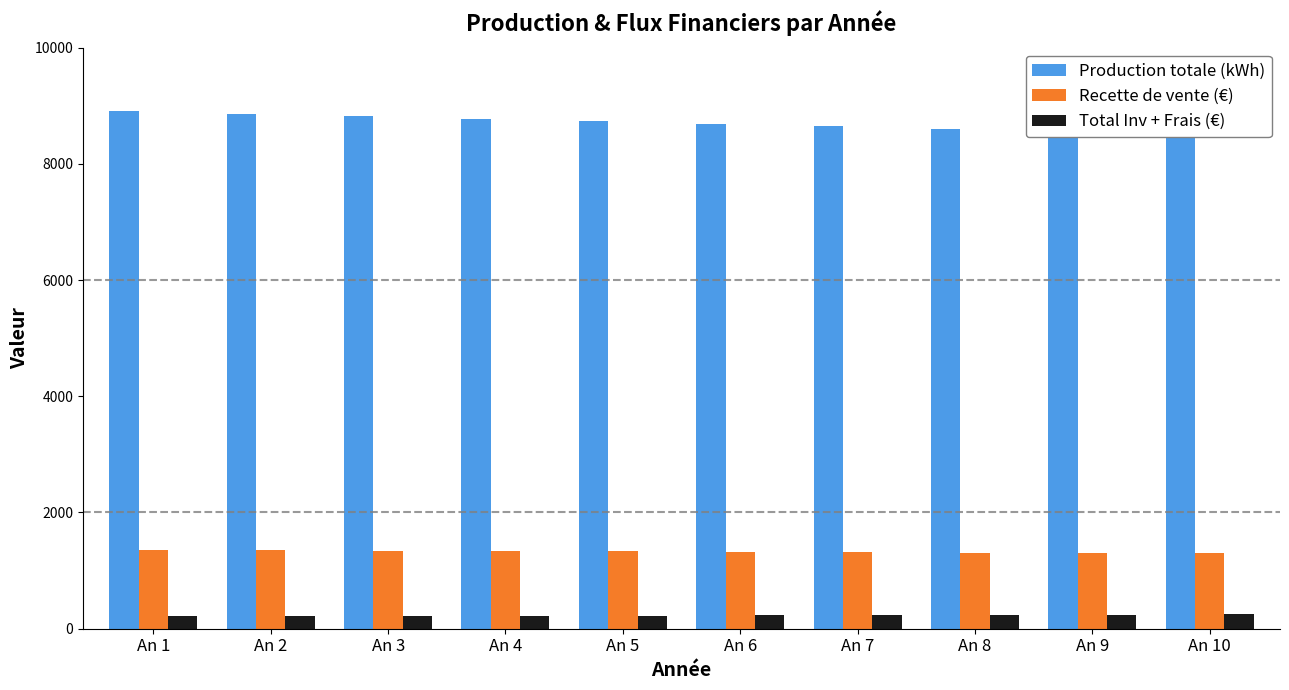

At which label does Total Inv + Frais (€) reach its peak?

An 10